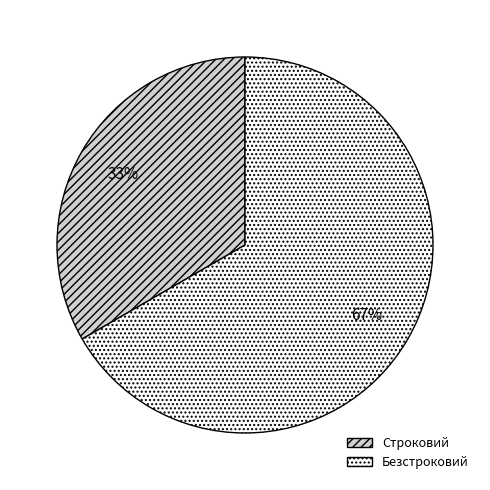

Approximately how many times larger is the value at Безстроковий compared to Строковий?

2.0